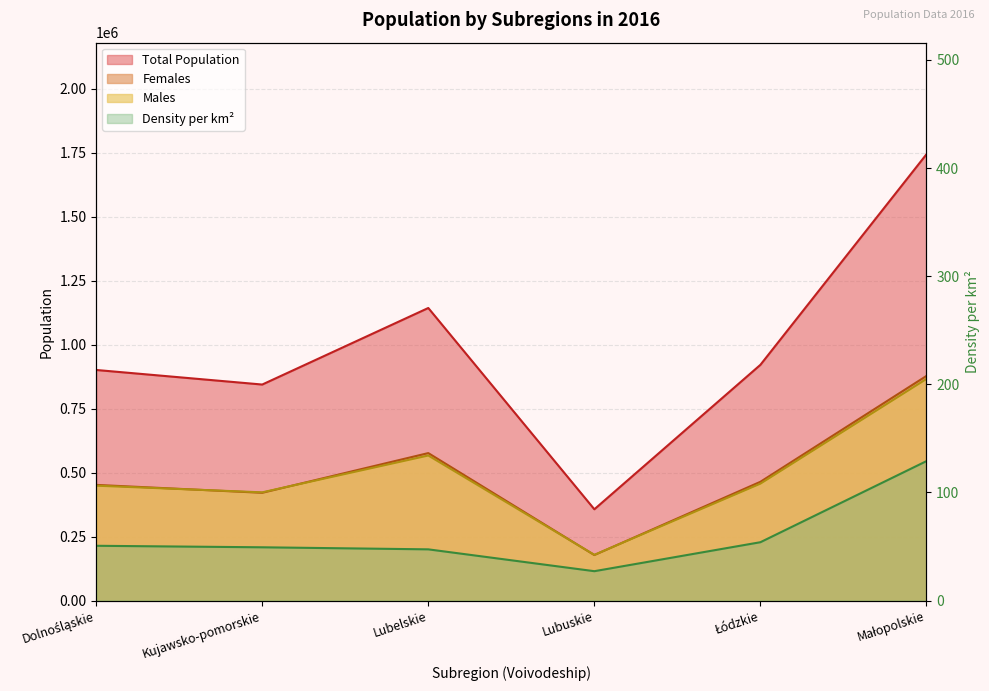

What is the value of the Total Population point at the 4th from the left?

356979.0